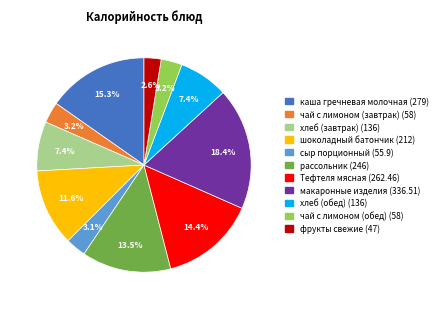

How much of the chart is everything except чай с лимоном (обед)?

96.8%